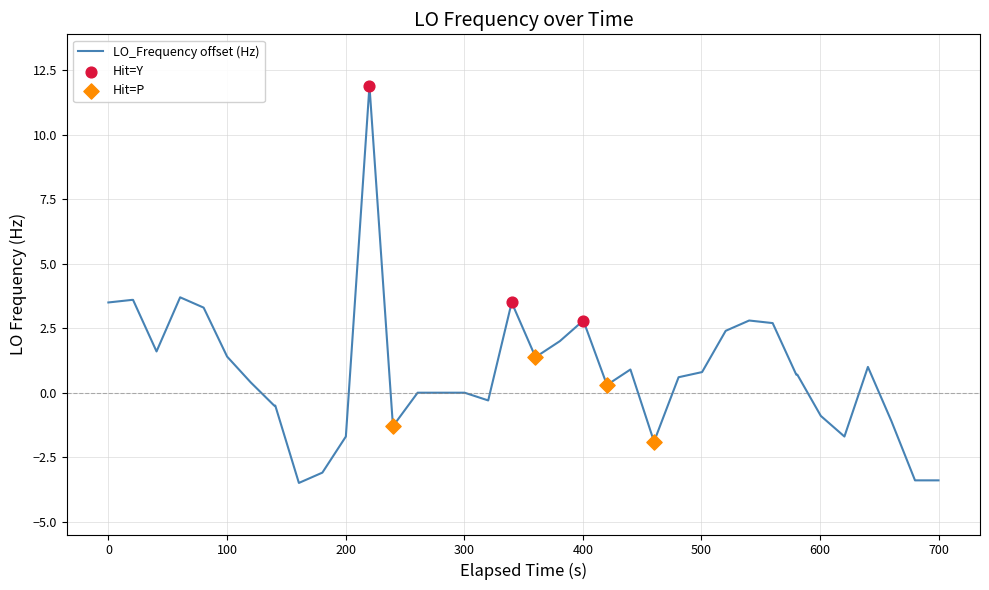

What is the maximum value shown in the chart?

11.9